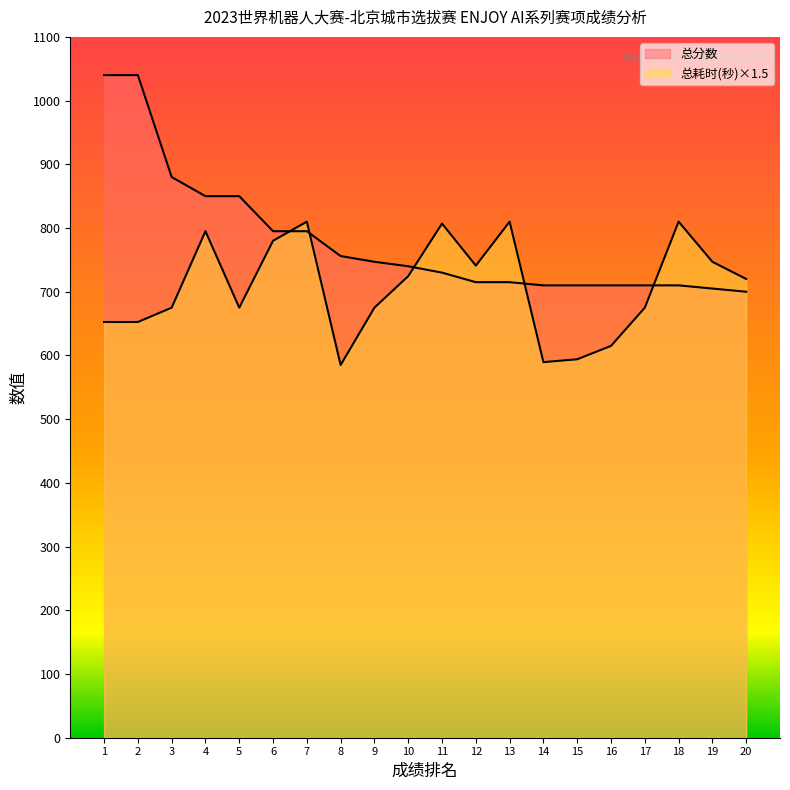

How many series are shown in this chart?

2